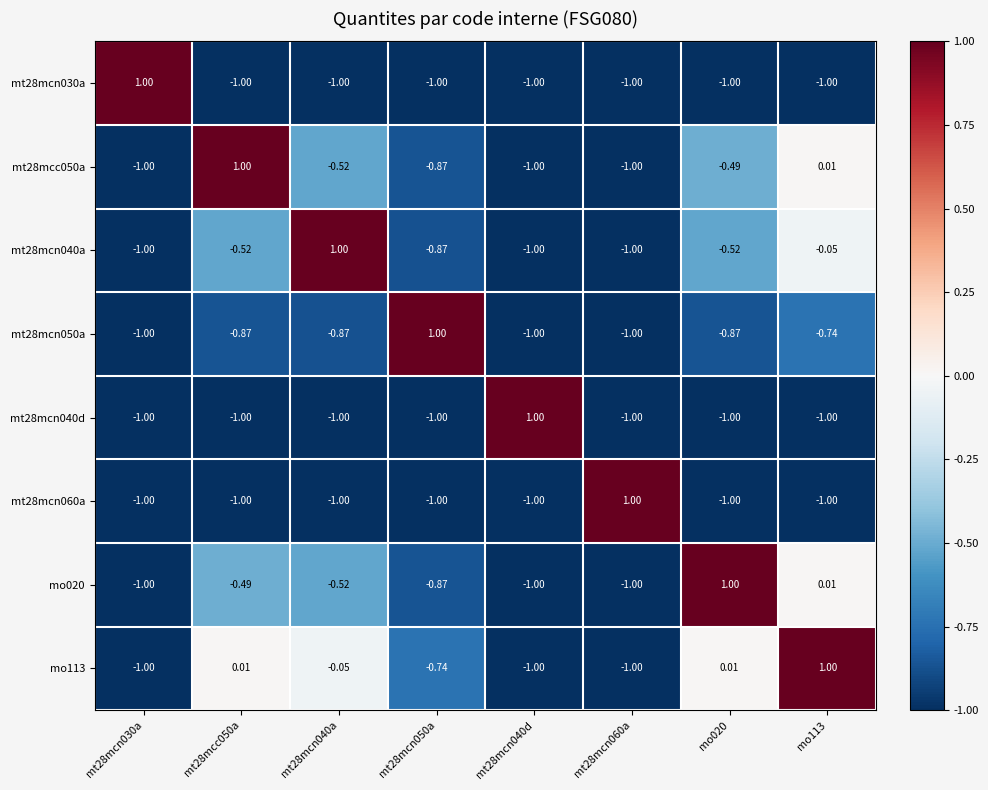

At how many categories does at least one series exceed 0?

8